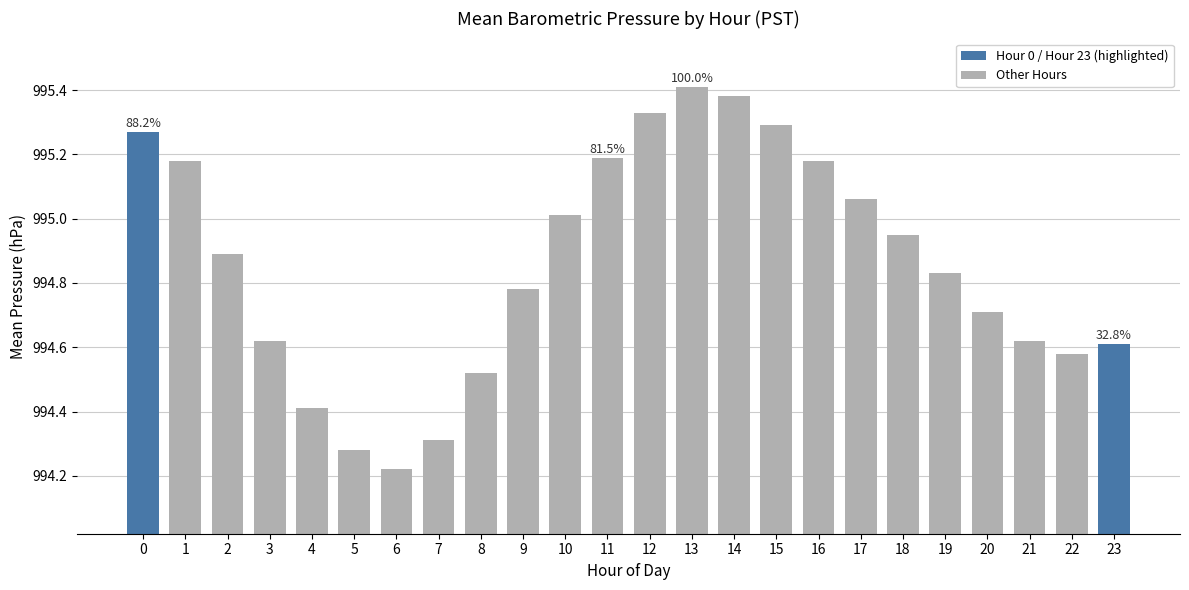

Where is the data nearest to the value 994?

6